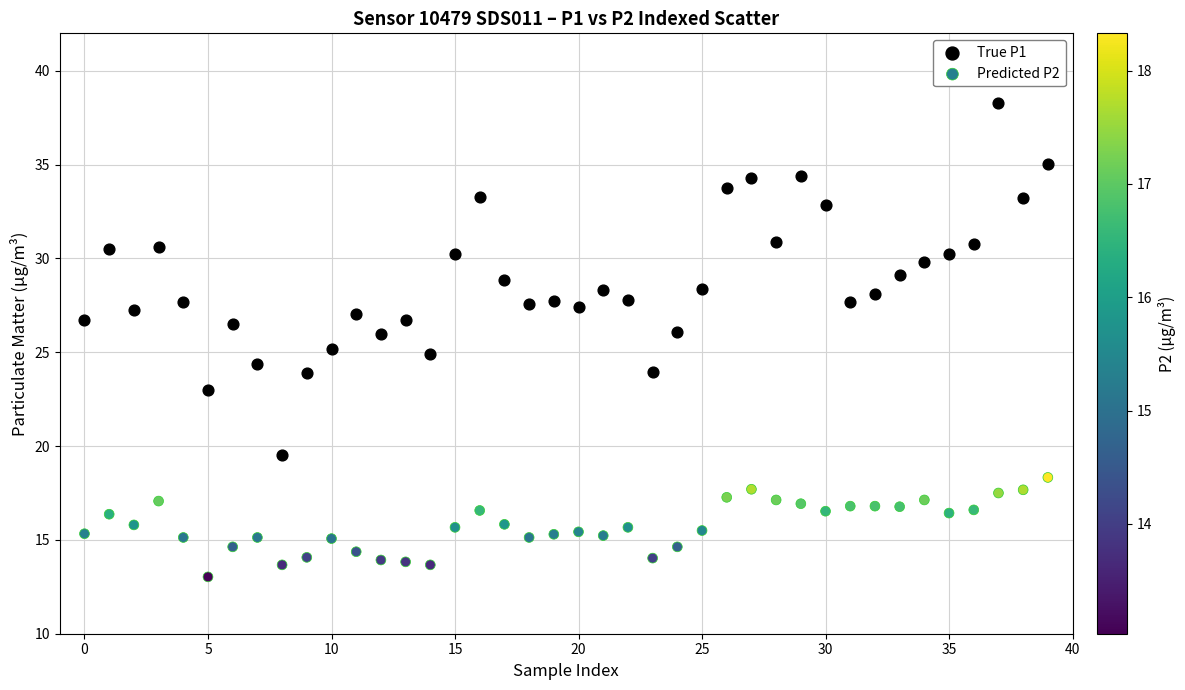

Which series reaches the maximum Y coordinate?

True P1